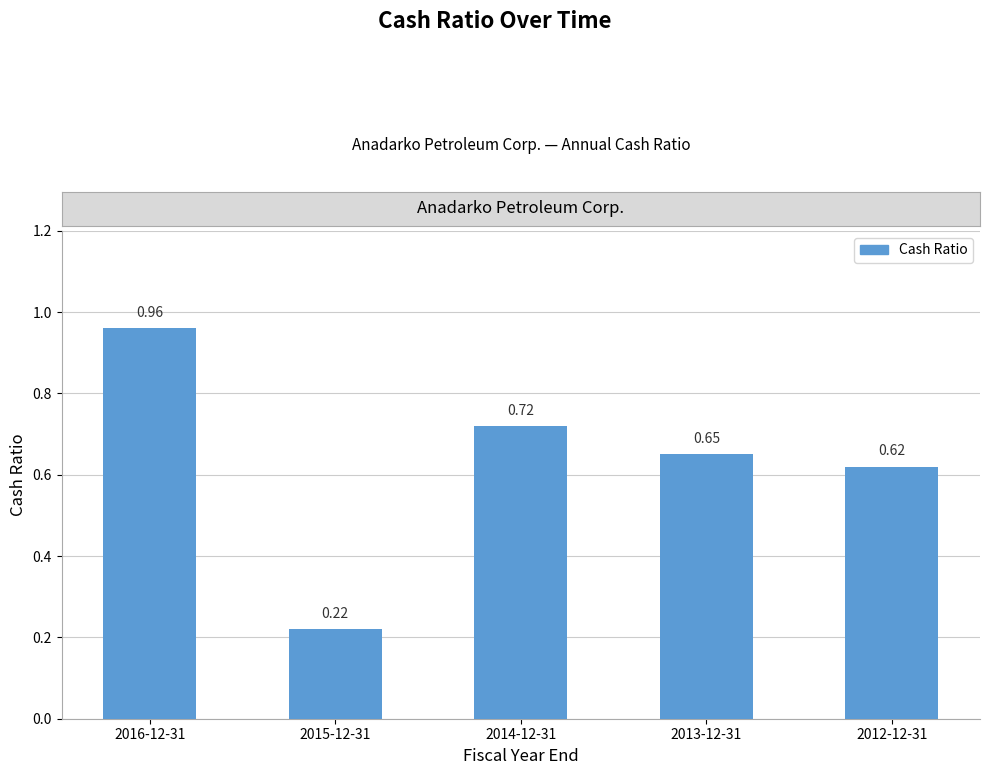

Are the bars grouped side by side (vs. stacked)?

No